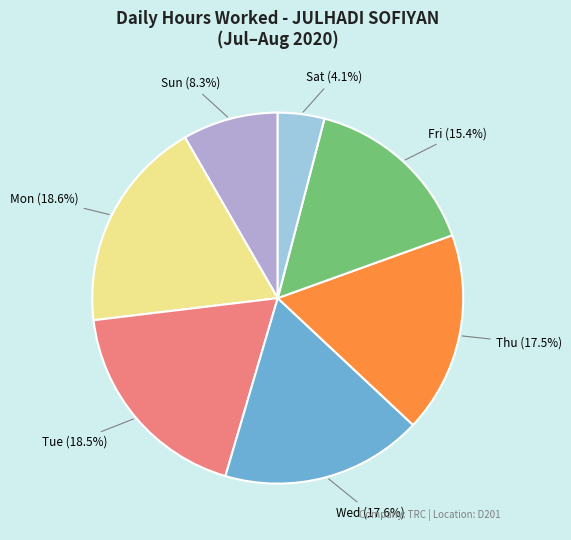

Count the number of slices in the pie.

7